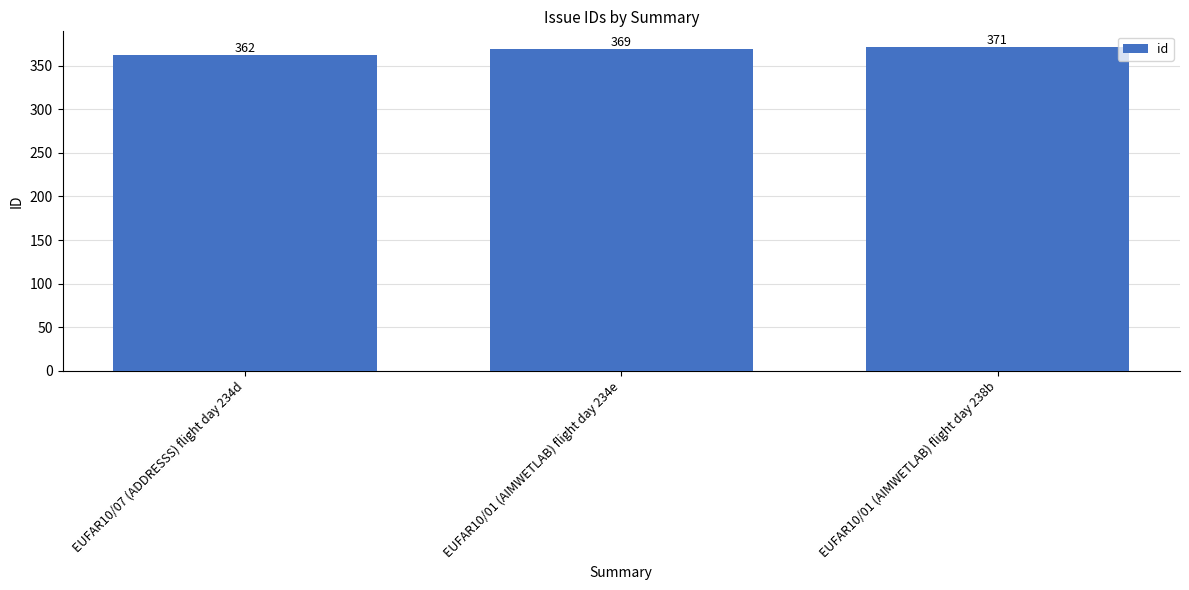

What is the difference between the values at EUFAR10/01 (AIMWETLAB) flight day 234e and EUFAR10/01 (AIMWETLAB) flight day 238b?

2